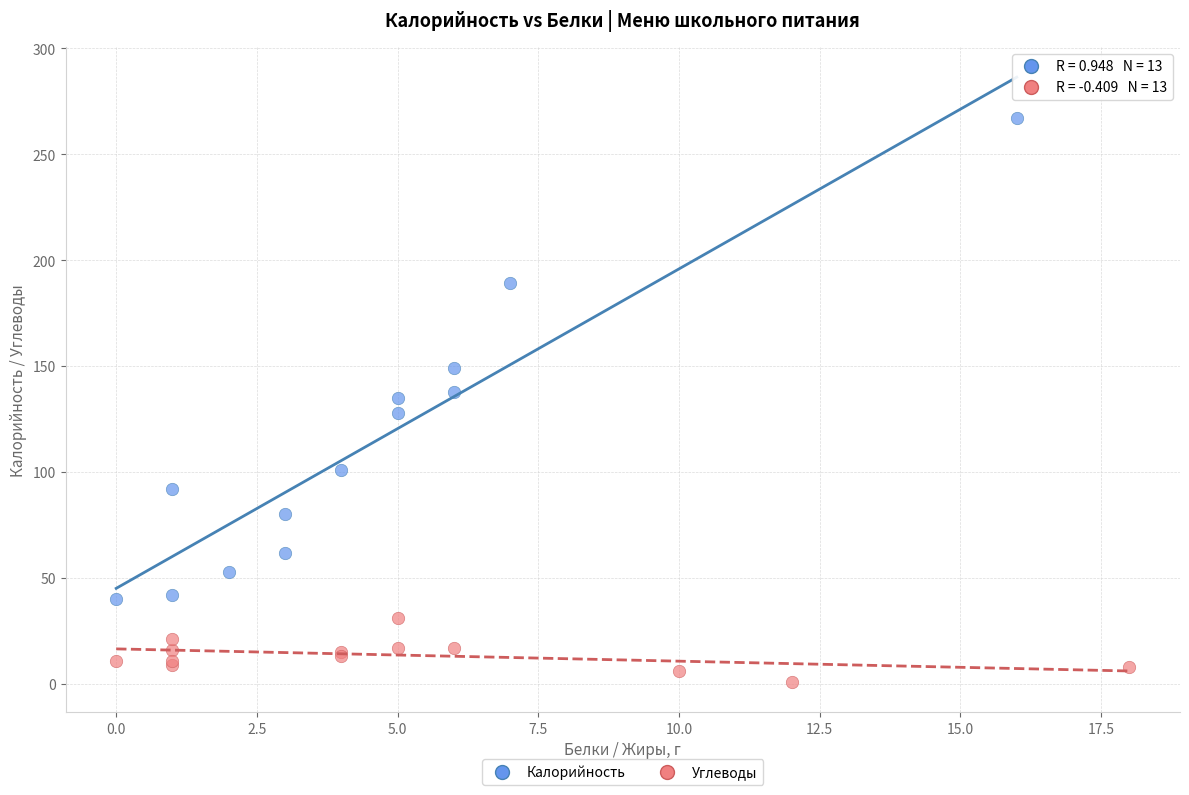

What are all the series names shown in the legend?

Калорийность, Углеводы